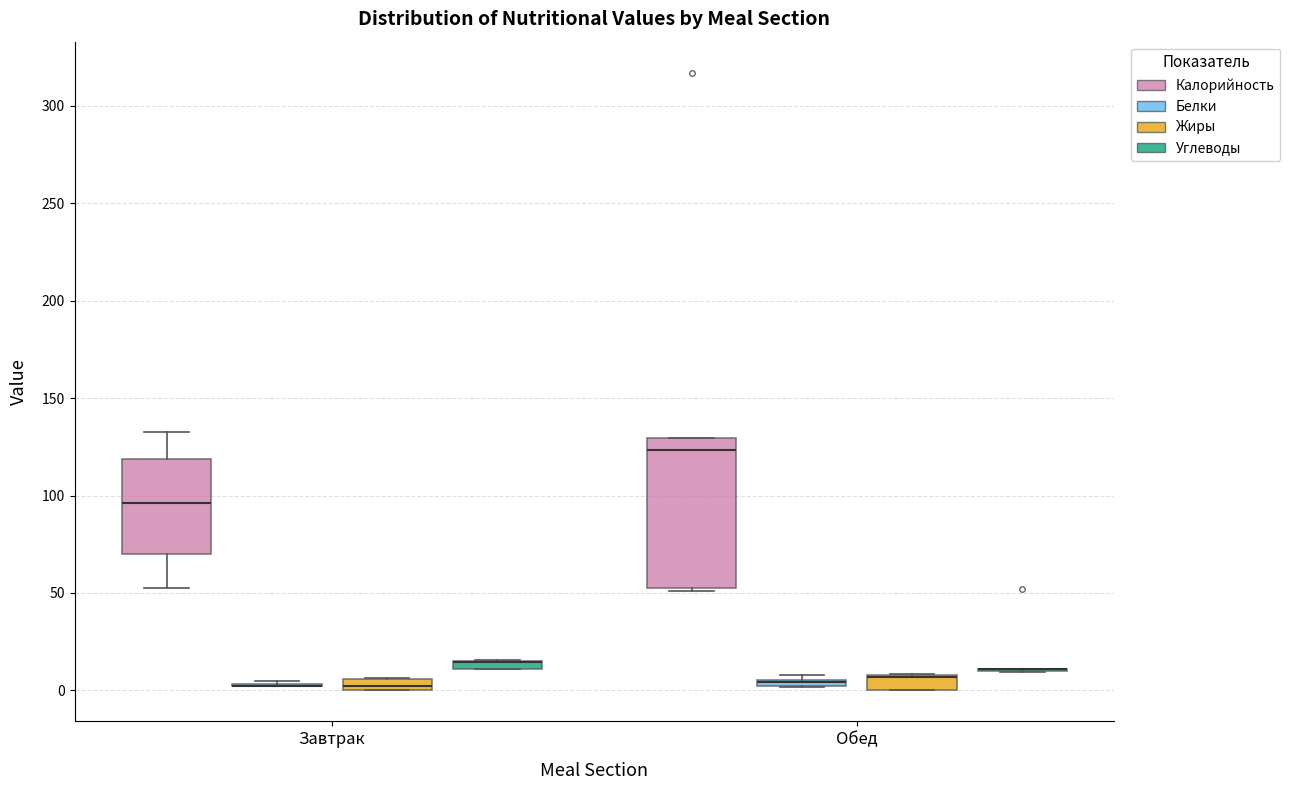

Comparing the boxes themselves (not the whiskers), which one is the tallest?

Обед (Калорийность)